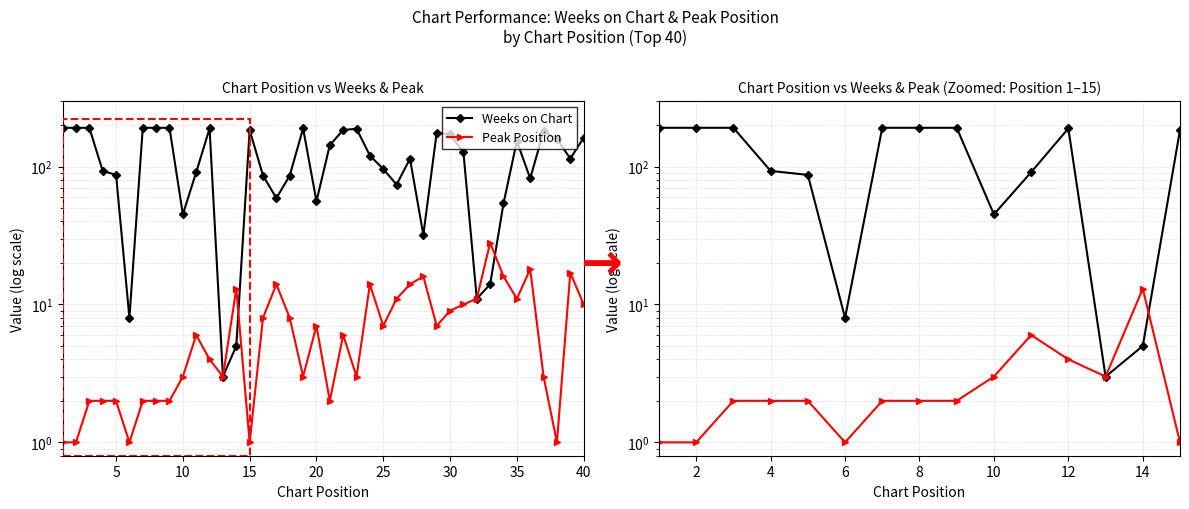

What are all the series names shown in the legend?

Weeks on Chart, Peak Position